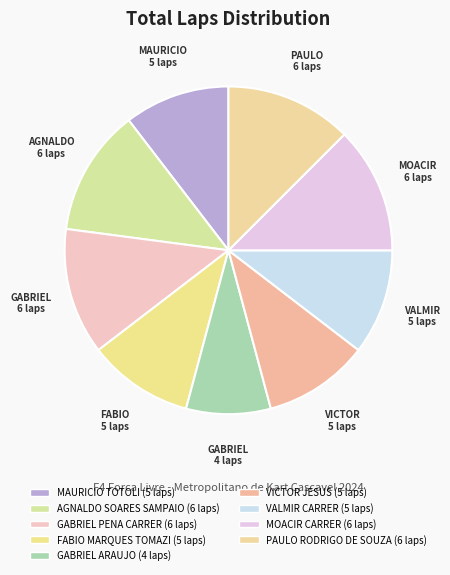

Count the number of slices in the pie.

9